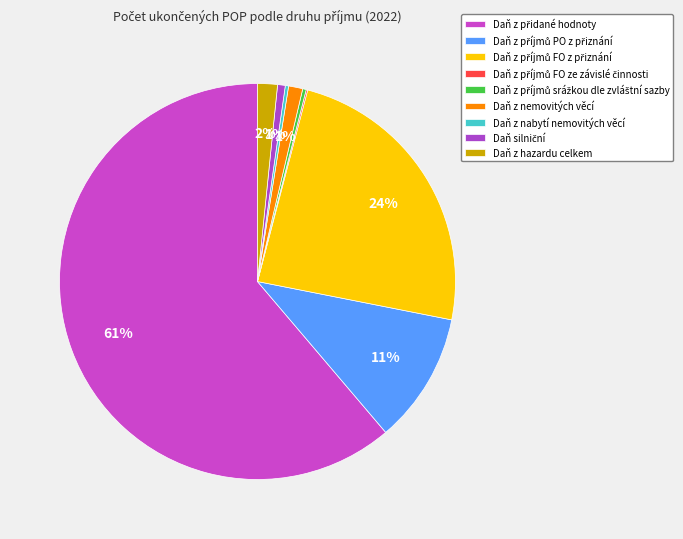

Is there a majority slice in this chart?

Yes